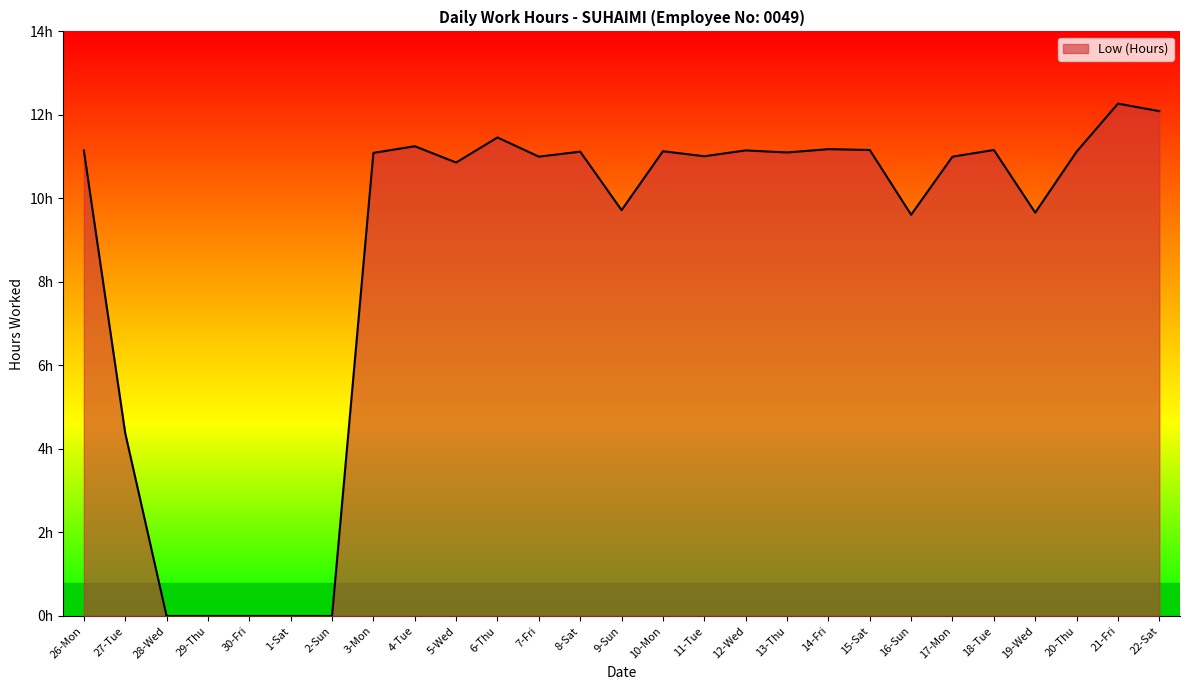

Is this an area chart (filled region under the line)?

Yes